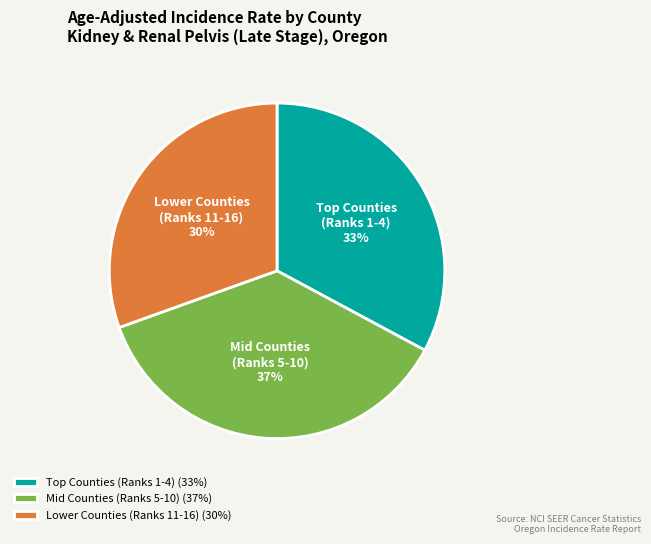

How many slices are in this pie chart?

3